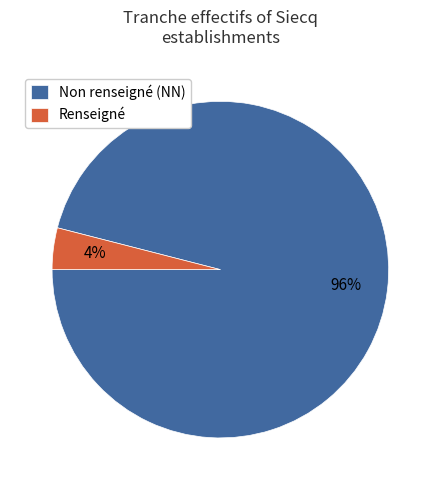

Count the number of slices in the pie.

2